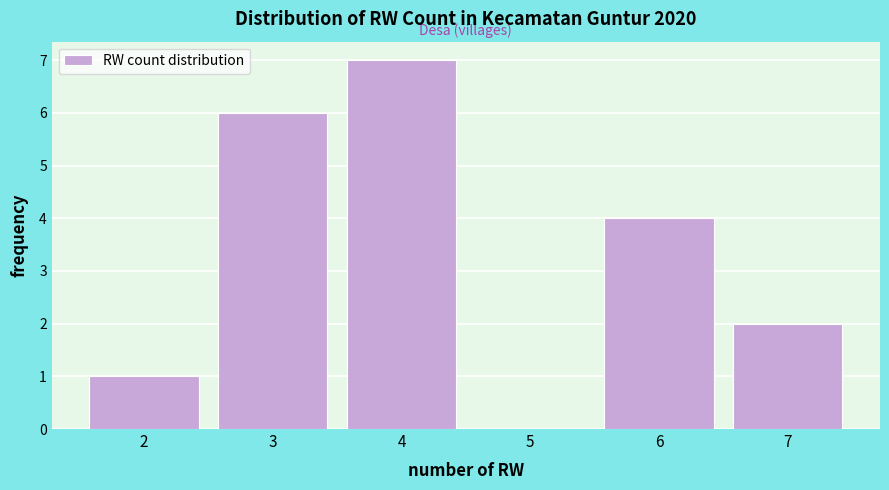

Reading left to right, list all the values displayed in this chart.

2=1	3=6	4=7	5=0	6=4	7=2